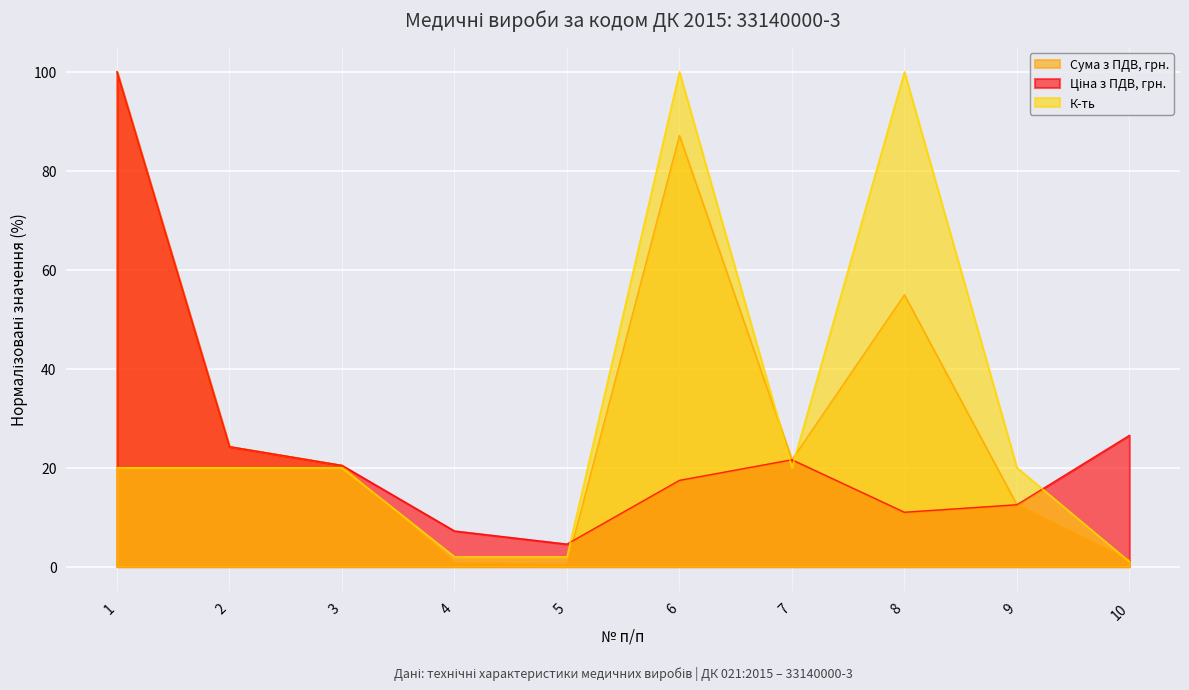

What is the maximum value shown in the chart?

100.0